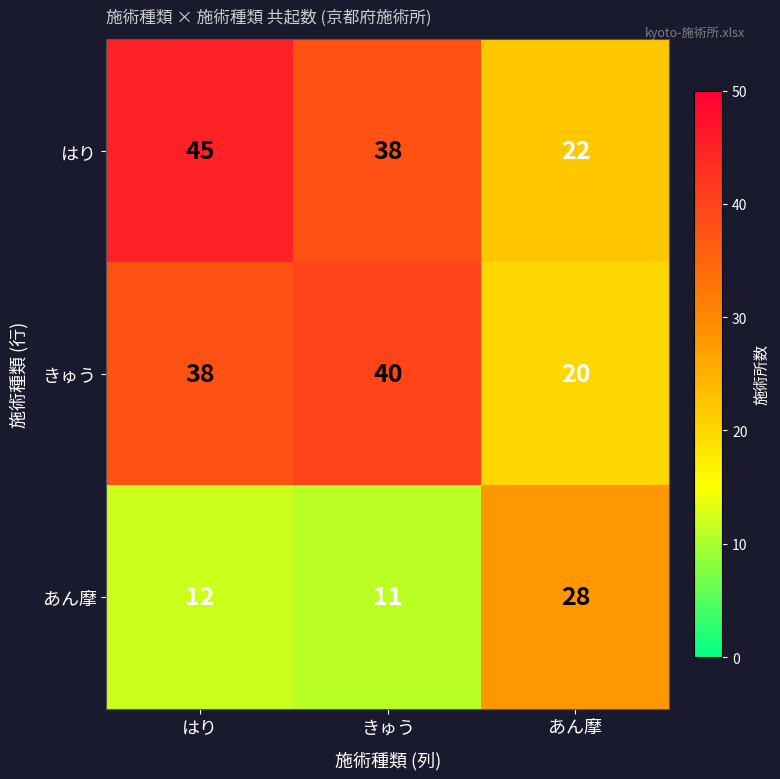

True or false: きゅう has a value of 52 at はり.

False